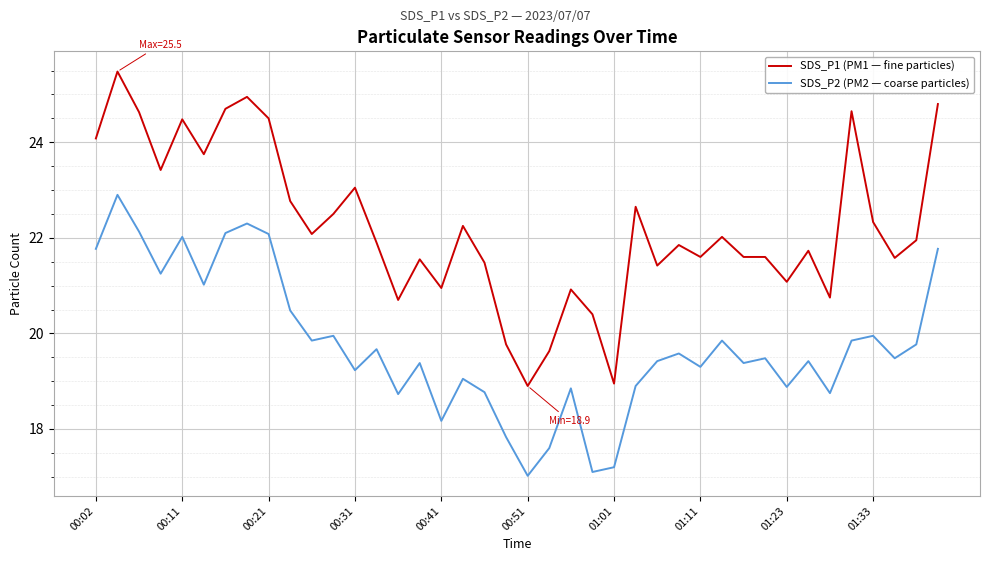

List the series in order of their overall mean, lowest first.

SDS_P2 (PM2 — coarse particles), SDS_P1 (PM1 — fine particles)